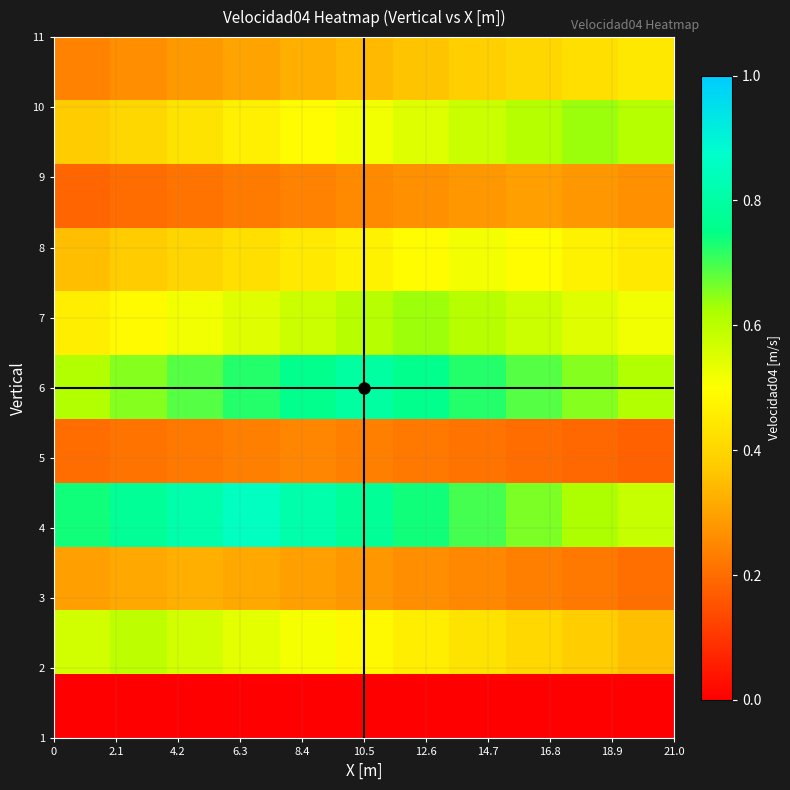

What is the maximum value shown in the chart?

0.9